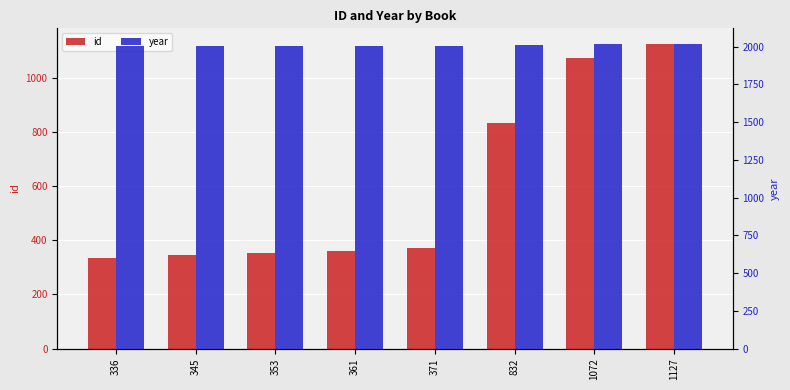

How many distinct data groups are displayed?

2